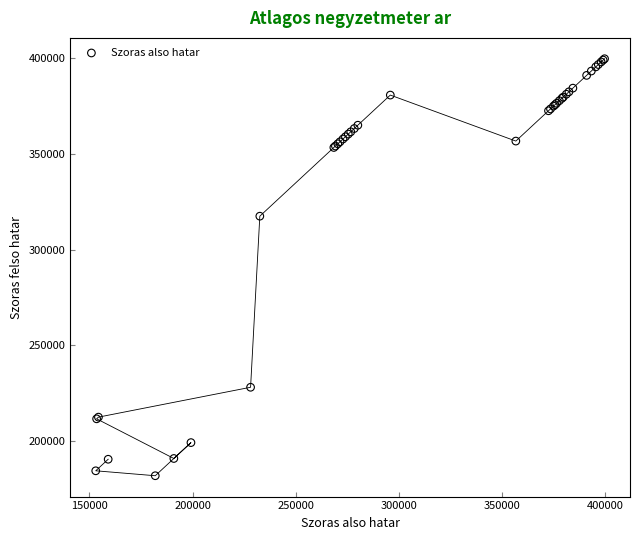

What Y value in the scatter plot is closest to 290752?

317408